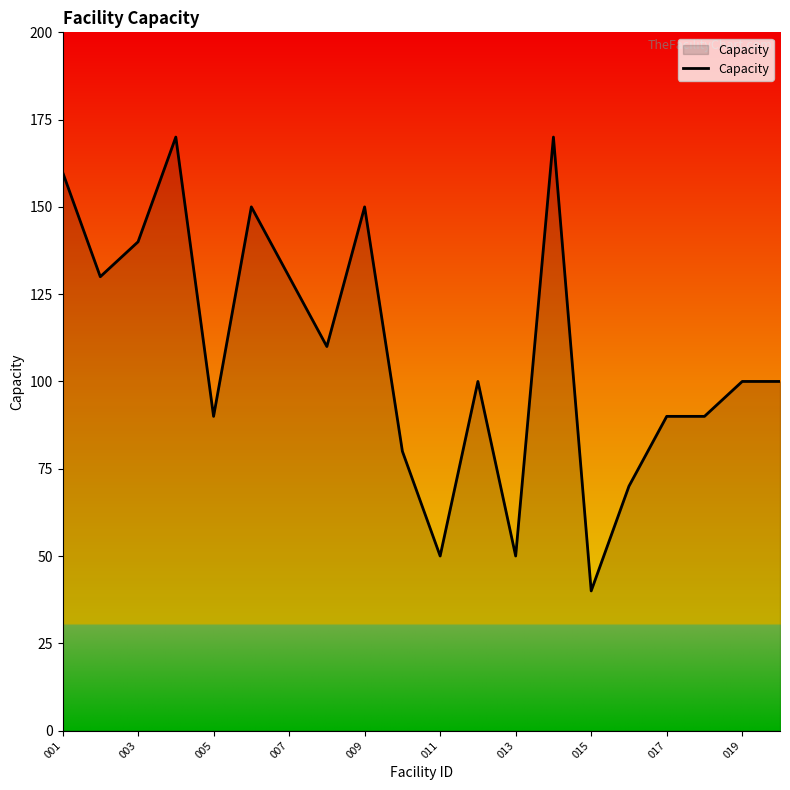

What is the greatest value displayed?

170